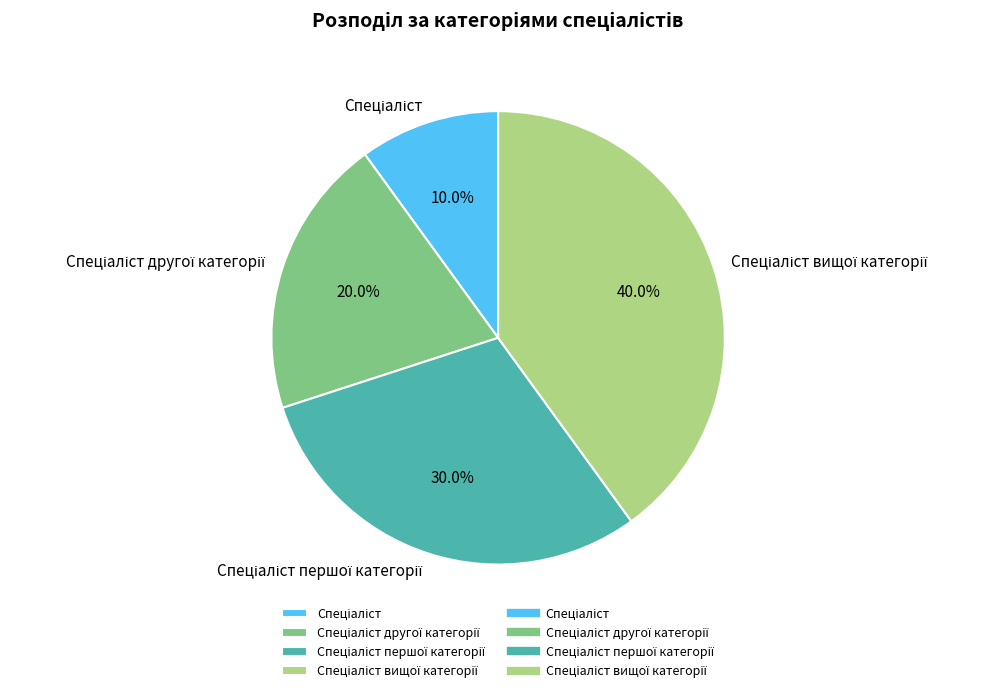

Does any single category account for the majority?

No